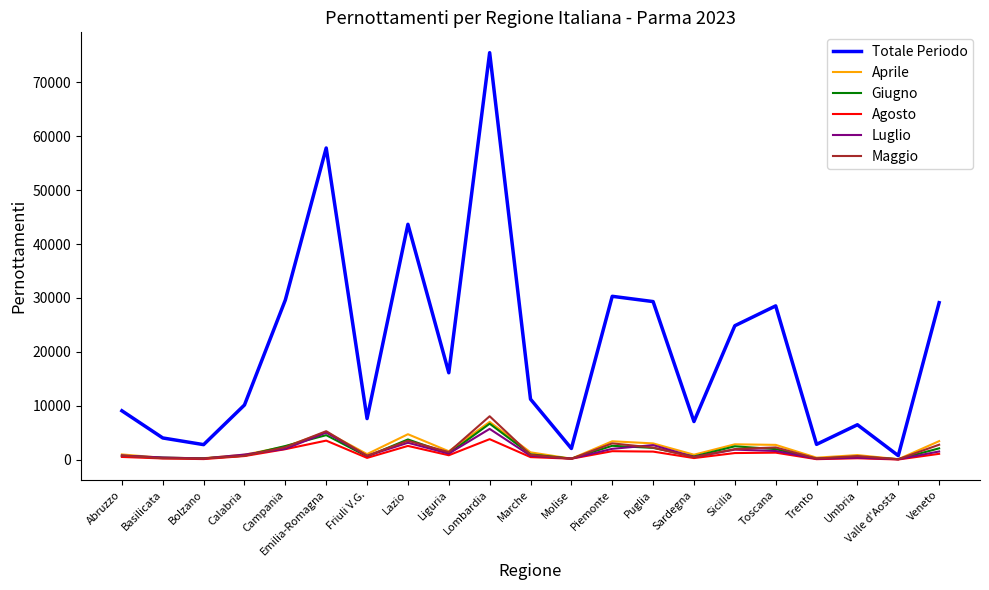

How many distinct data groups are displayed?

6